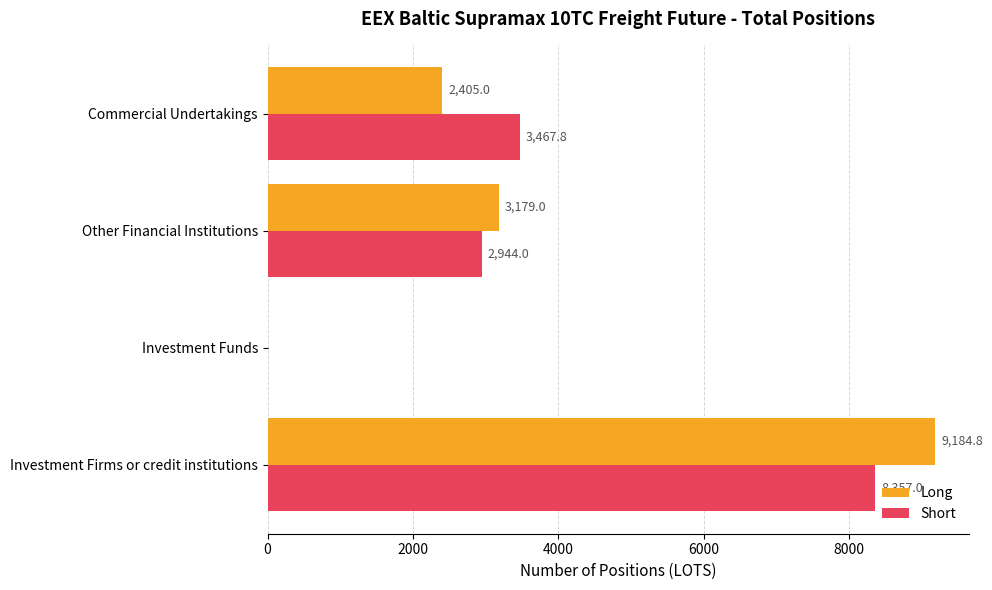

What are all the series names shown in the legend?

Long, Short